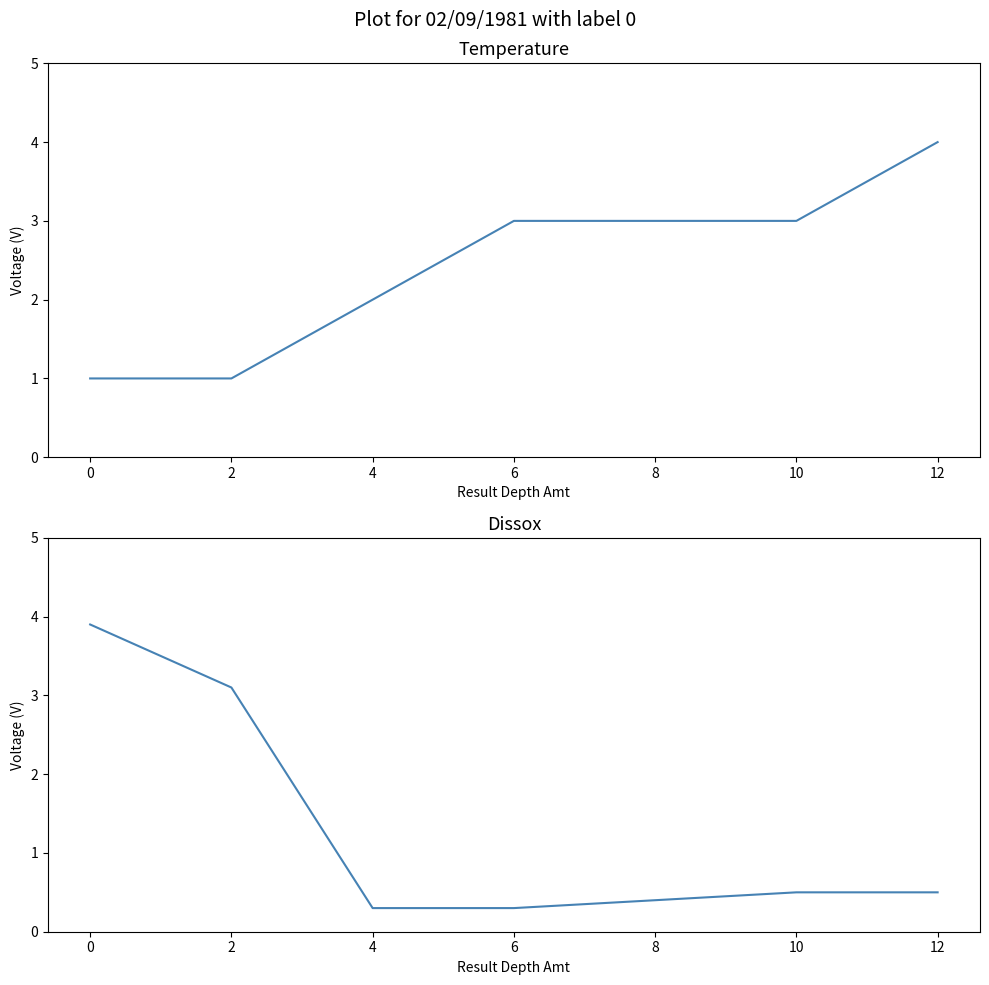

Rank the categories by Dissox value from lowest to highest.

4, 6, 8, 10, 12, 2, 0